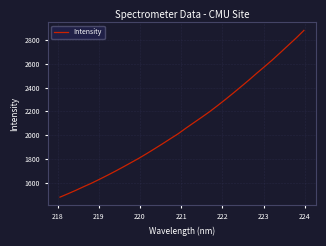

What is the minimum value shown in the chart?

1477.7